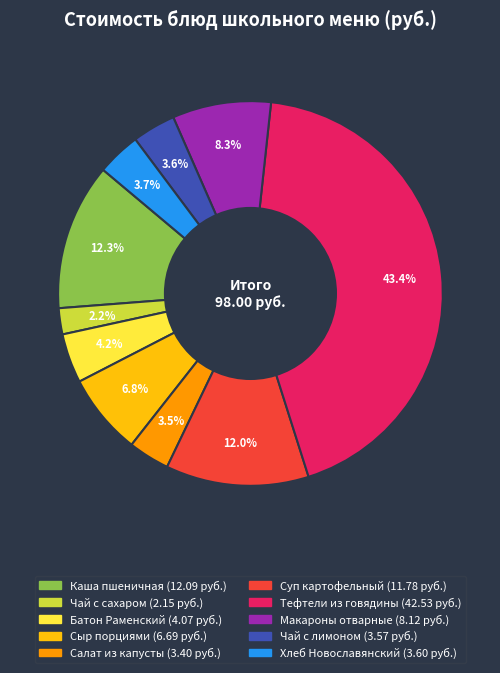

Is there a majority slice in this chart?

No